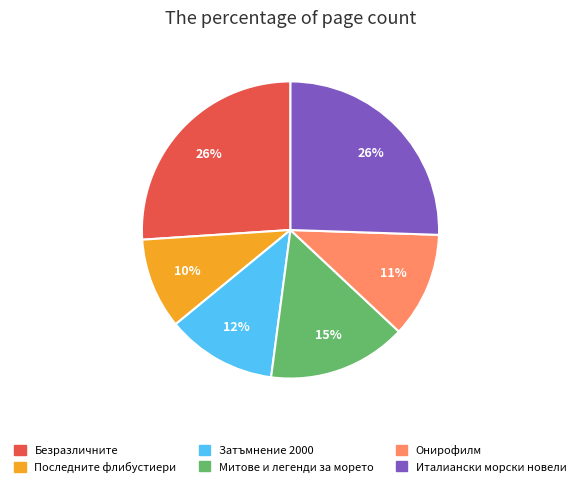

What is the smallest slice in the pie chart?

Последните флибустиери